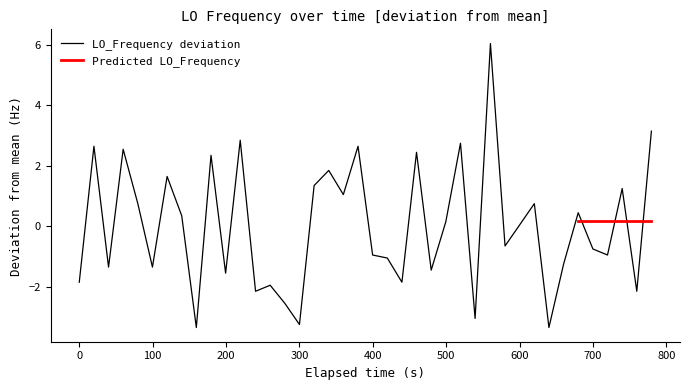

Reading left to right, extract all data points from this chart.

-1.9	2.6	-1.4	2.5	0.7	-1.4	1.6	0.3	-3.4	2.3	-1.6	2.8	-2.2	-2.0	-2.6	-3.3	1.3	1.8	1.0	2.6	-1.0	-1.1	-1.9	2.4	-1.5	0.1	2.7	-3.1	6.0	-0.7	0.0	0.7	-3.4	-1.3	0.4	-0.8	-1.0	1.2	-2.2	3.1